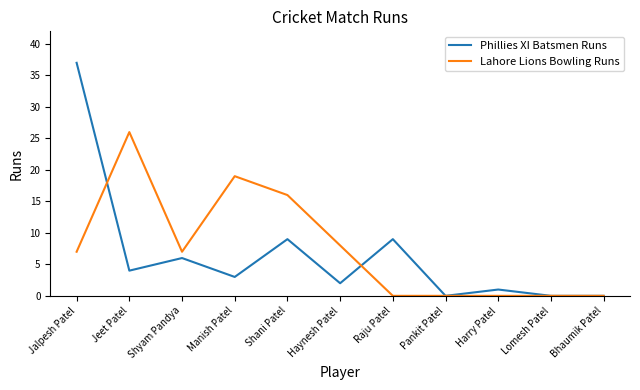

Reading left to right, transcribe all the data shown in this chart.

Phillies XI Batsmen Runs: Jalpesh Patel=37	Jeet Patel=4	Shyam Pandya=6	Manish Patel=3	Shani Patel=9	Haynesh Patel=2	Raju Patel=9	Pankit Patel=0	Harry Patel=1	Lomesh Patel=0	Bhaumik Patel=0
Lahore Lions Bowling Runs: Jalpesh Patel=7	Jeet Patel=26	Shyam Pandya=7	Manish Patel=19	Shani Patel=16	Haynesh Patel=8	Raju Patel=0	Pankit Patel=0	Harry Patel=0	Lomesh Patel=0	Bhaumik Patel=0